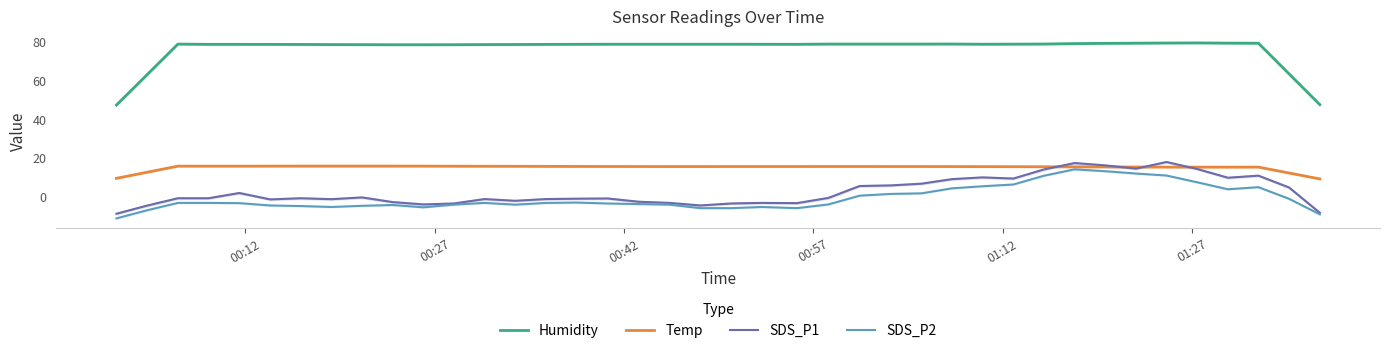

True or false: Humidity and Temp intersect in this chart.

False